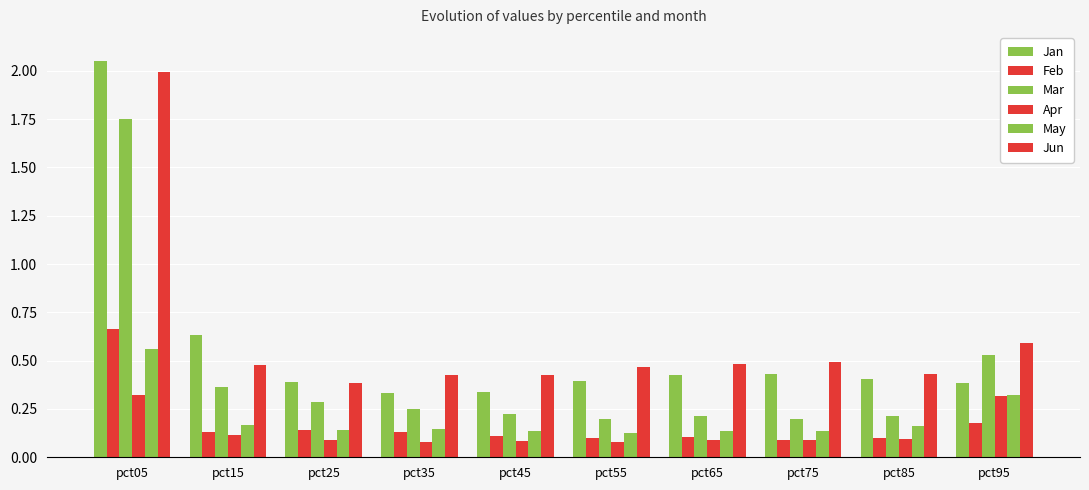

List the labels in order of Jan value, largest first.

pct05, pct15, pct75, pct65, pct85, pct55, pct25, pct95, pct45, pct35